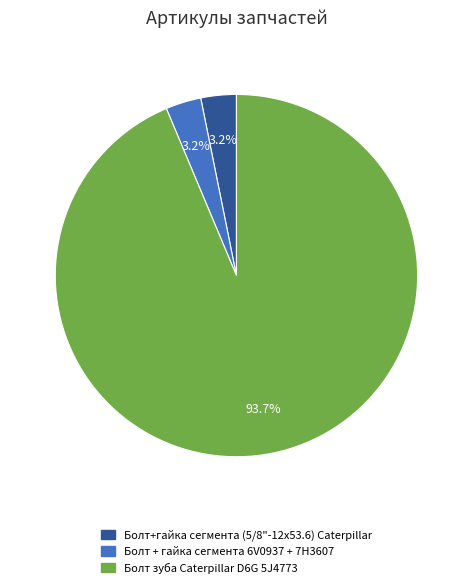

Combined, what portion of the pie is Болт зуба Caterpillar D6G 5J4773 and Болт+гайка сегмента (5/8"-12х53.6) Caterpillar?

96.8%